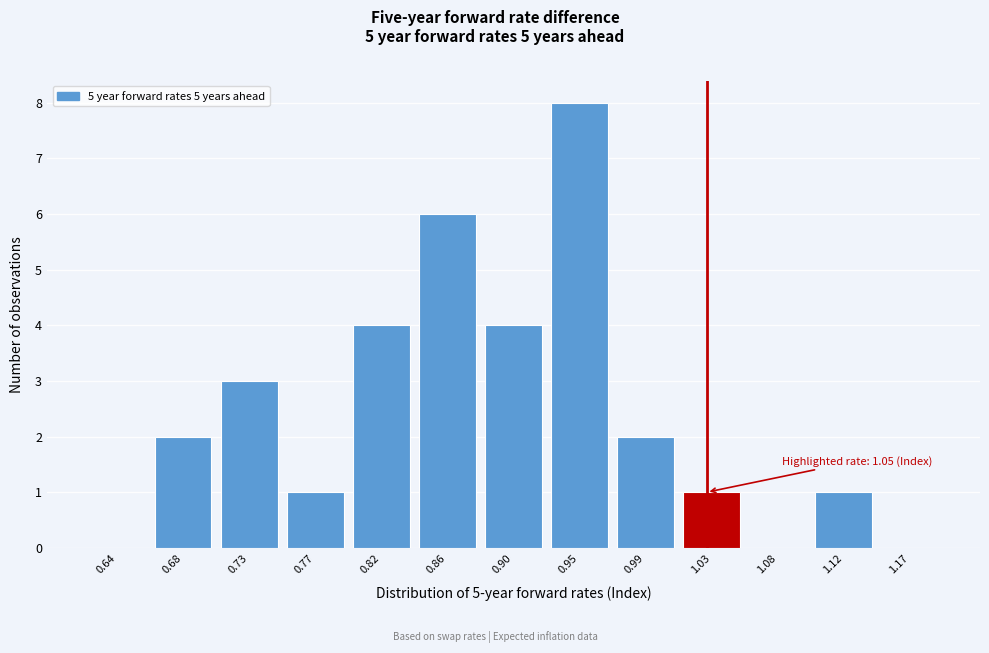

Reading left to right, what are all the values shown in this chart?

0.64=0	0.68=2	0.73=3	0.77=1	0.82=4	0.86=6	0.90=4	0.95=8	0.99=2	1.03=1	1.08=0	1.12=1	1.17=0